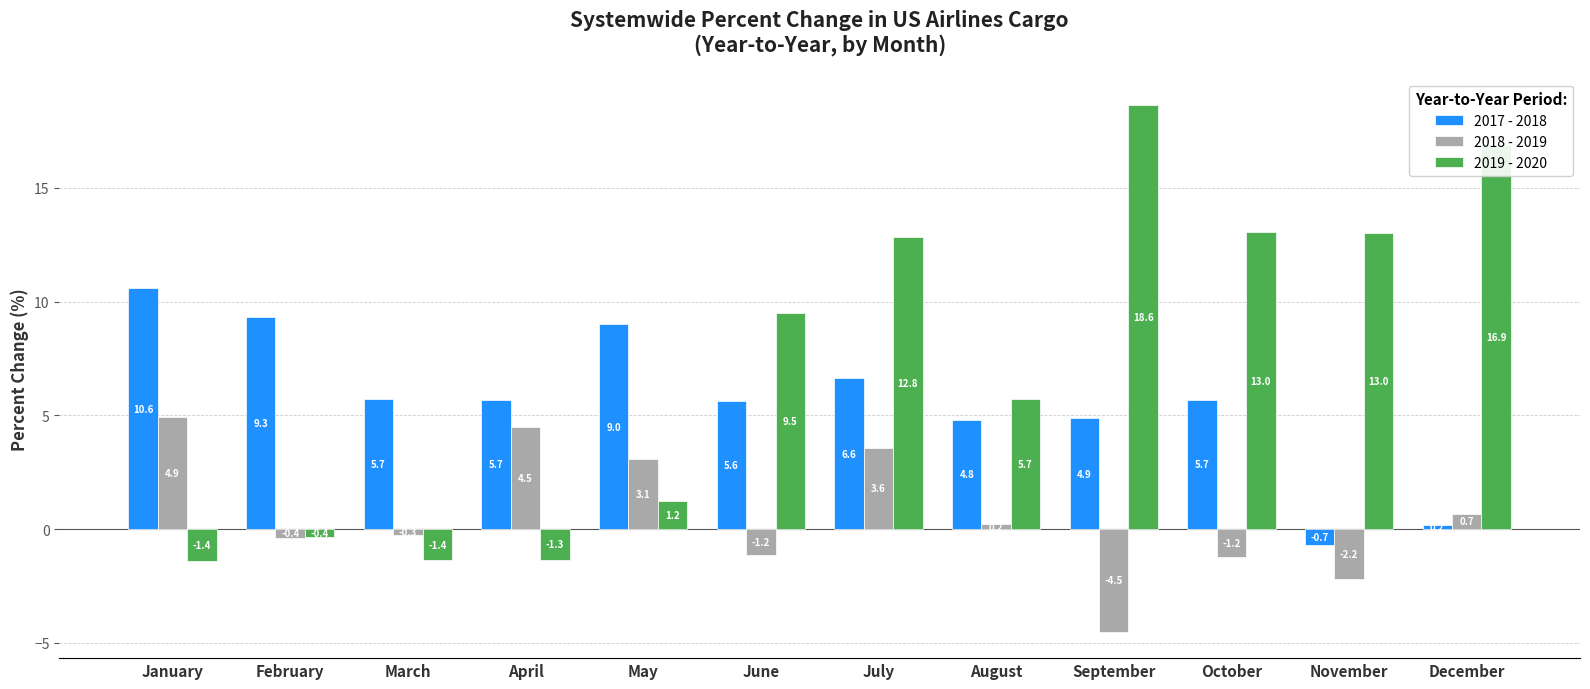

Rank the series by their maximum value, from lowest to highest.

2018 - 2019, 2017 - 2018, 2019 - 2020